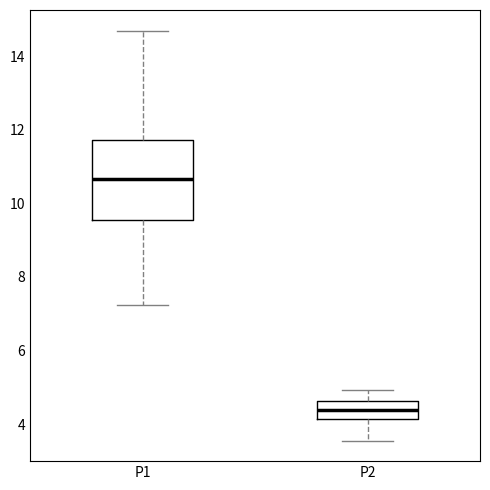

Reading left to right, read every box against the y-axis: the position of its median line, the range the box covers, and the ends of its whiskers. The values are not printed on the chart, so give them approximately, as read against the axis.

P1: median 10.6, box 9.6 to 11.8, whiskers 7.2 to 14.8
P2: median 4.4, box 4.2 to 4.6, whiskers 3.6 to 5.0